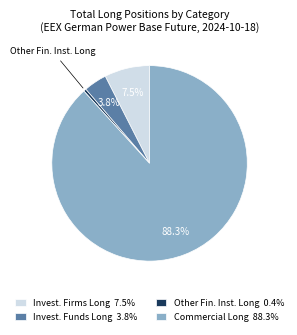

Which has a higher value, Commercial Long 88.3% or Invest. Funds Long 3.8%?

Commercial Long 88.3%